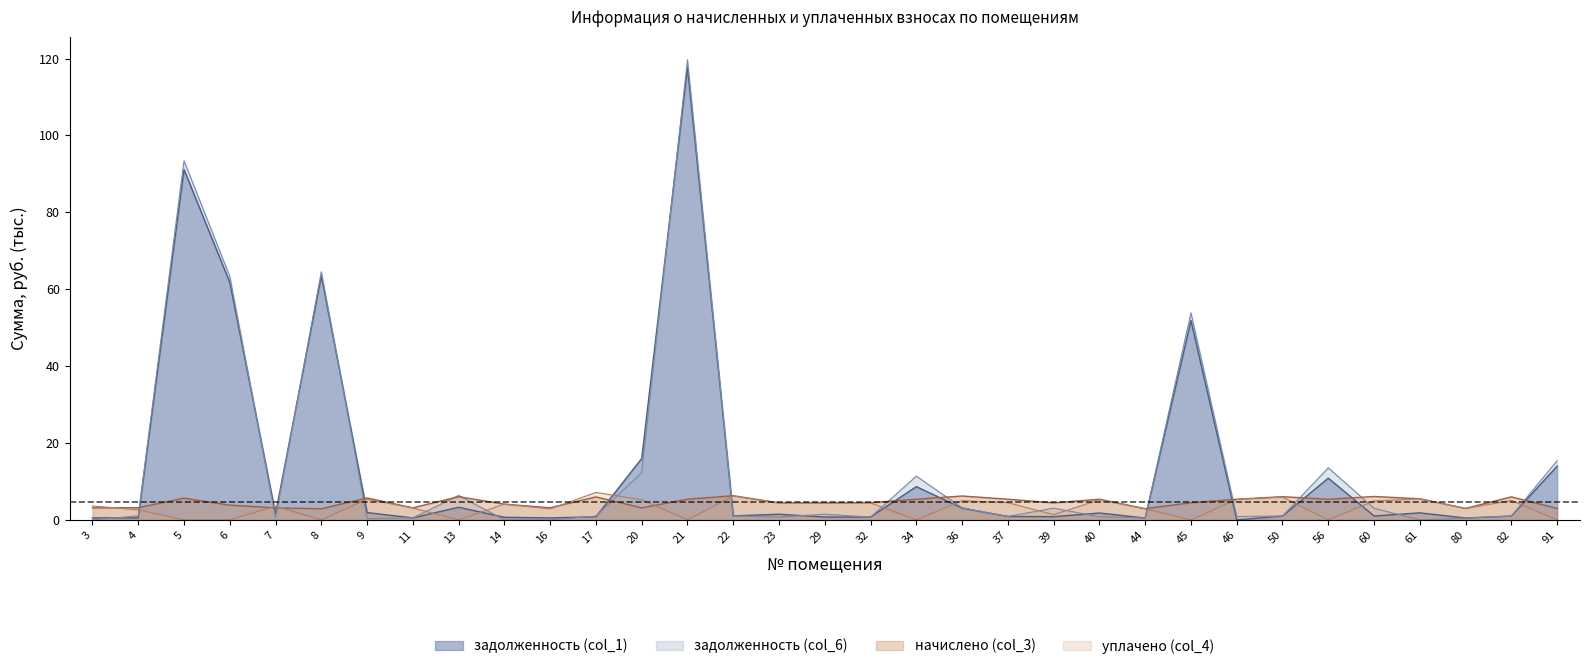

How many values in the начислено (col_3) series are below 4?

11